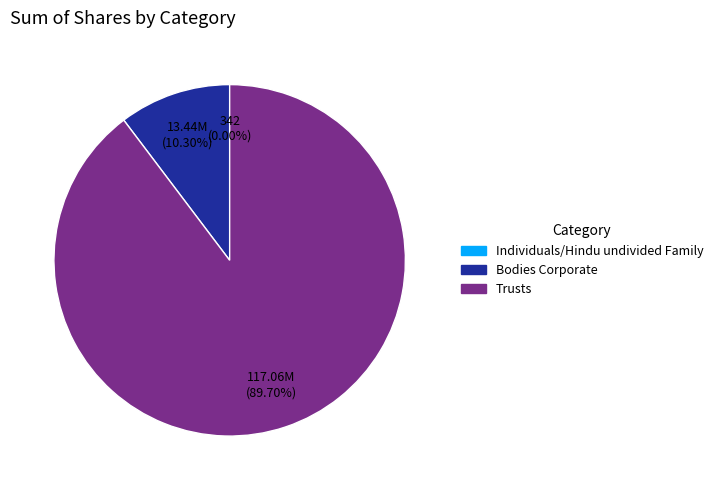

Which category has the biggest portion of the pie?

Trusts